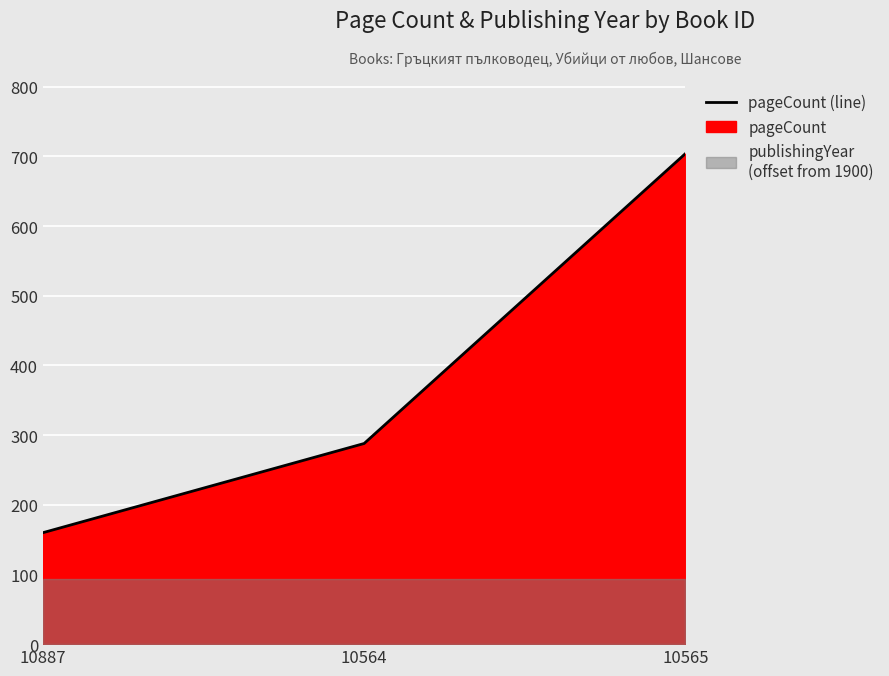

What is the difference between the maximum and minimum values?

544